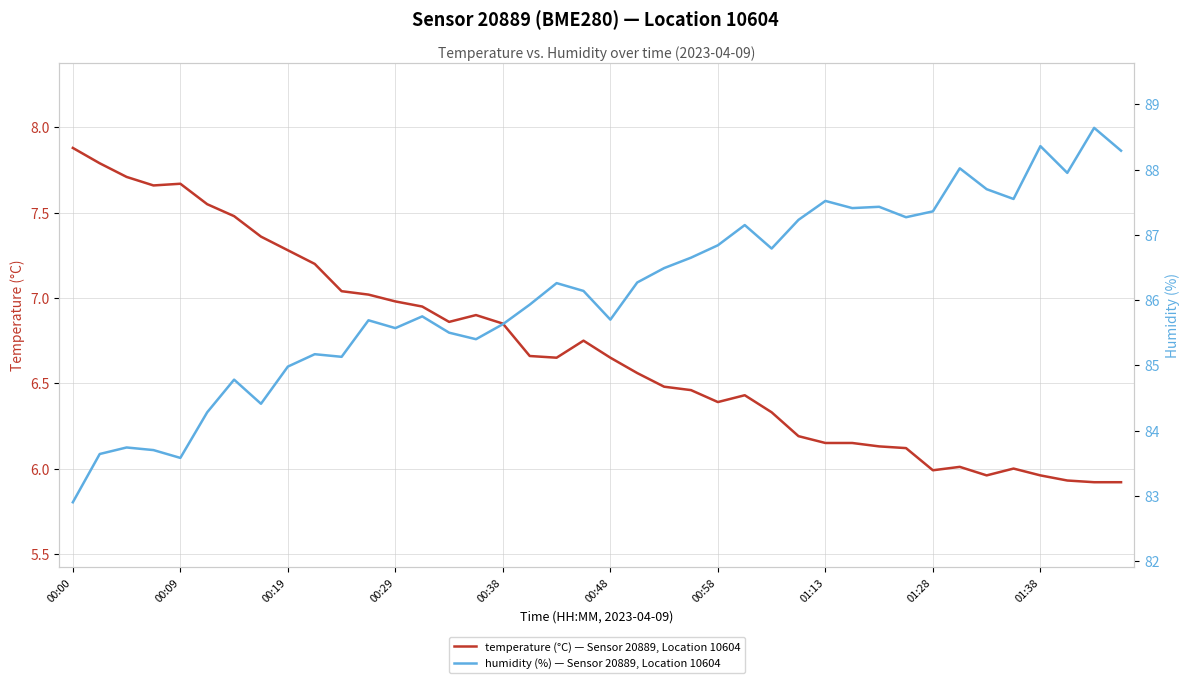

The value of temperature (°C) — Sensor 20889, Location 10604 at 00:19 is 4.1. True or false?

False